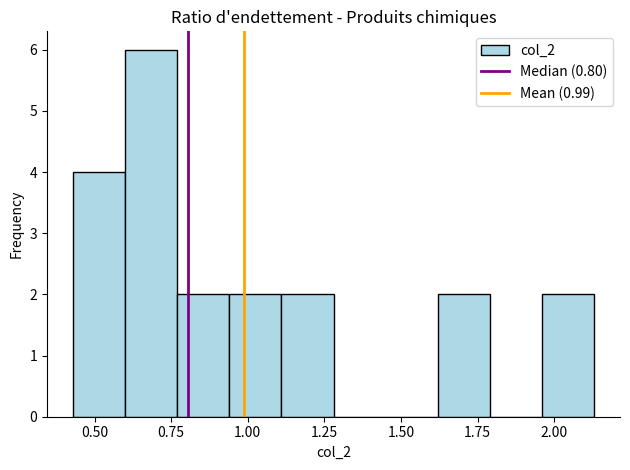

Around what value on the x-axis is the tallest bar? Give the approximate position of its centre, as read against the axis.

0.70